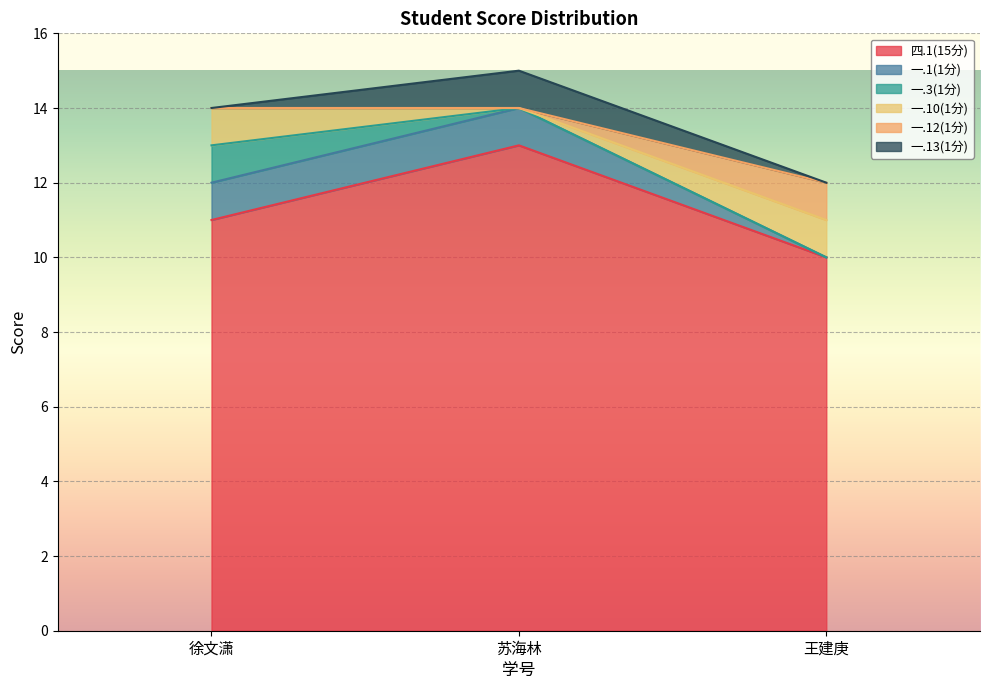

Which category has the lowest value in the 四.1(15分) series?

王建庚